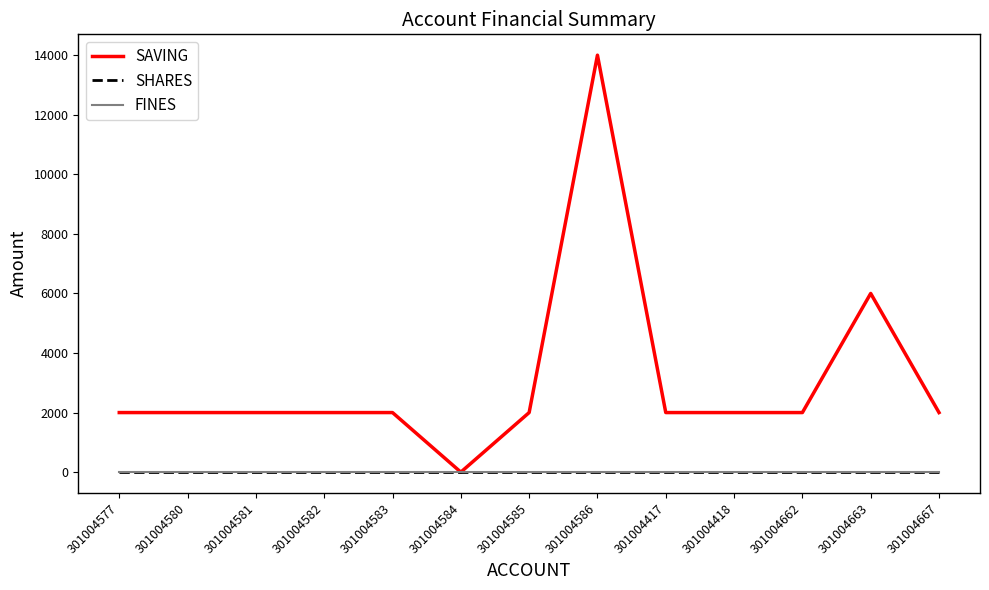

Does the chart display data point markers on the line(s)?

No